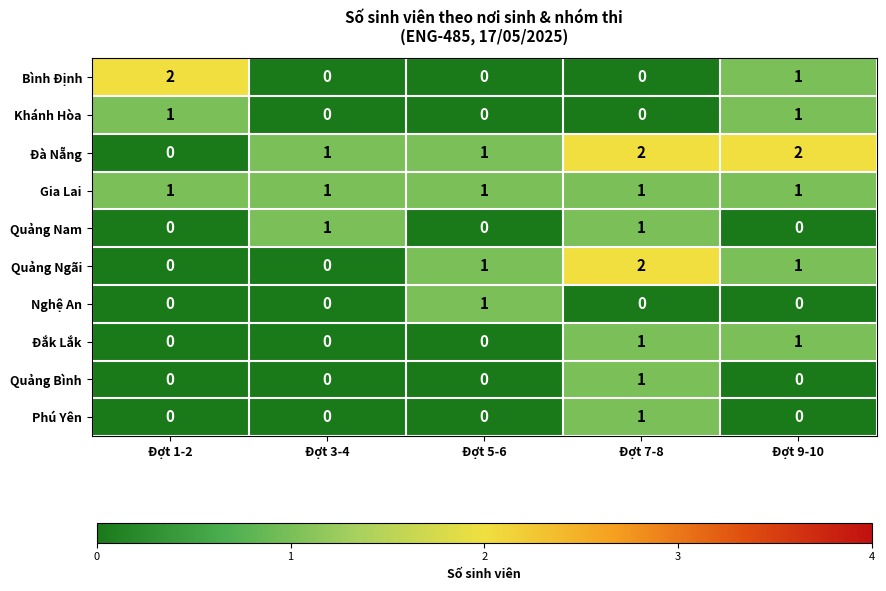

How many data points does each series have?

5